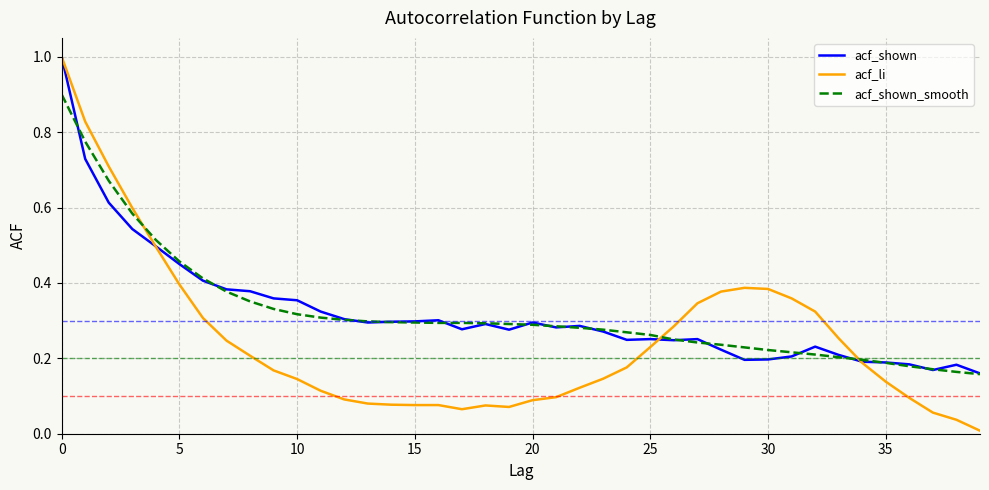

What is the highest value of the acf_li series?

1.0